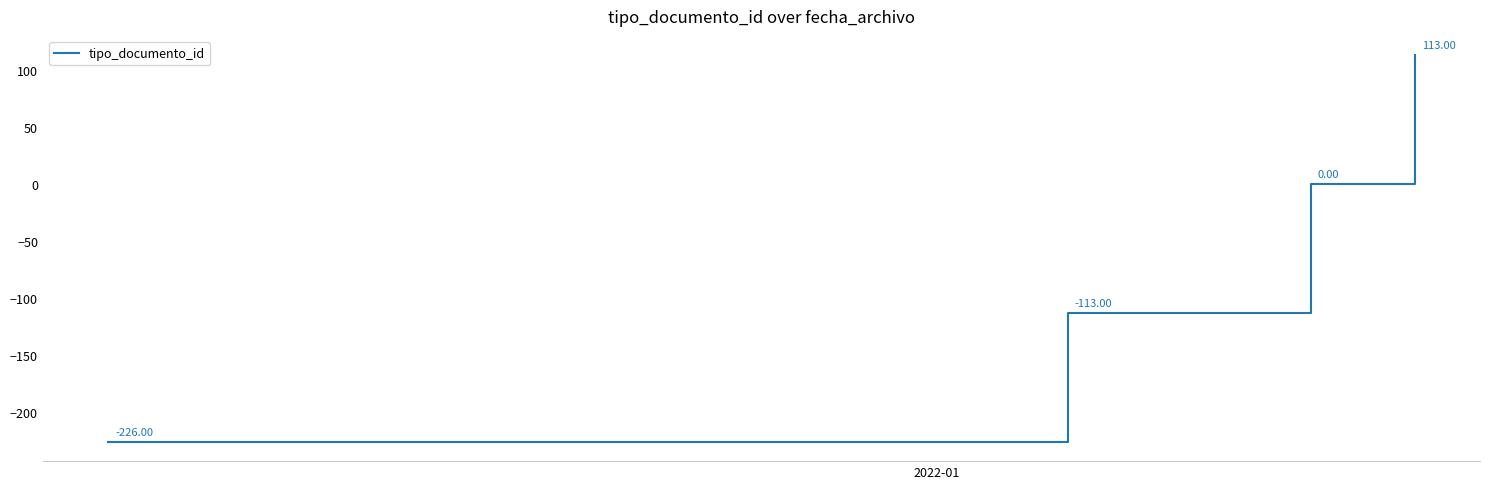

True or false: there are more than 1 points higher than both neighbors.

False